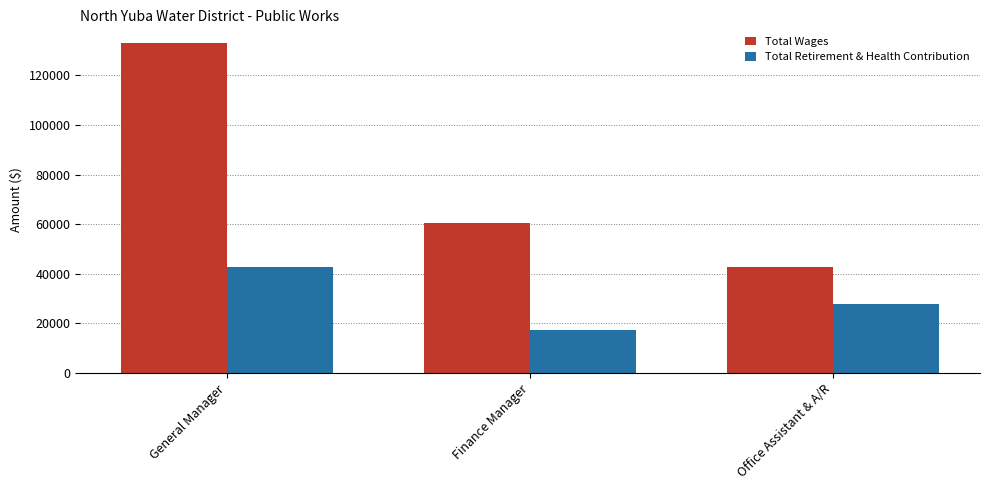

True or false: Total Retirement & Health Contribution has a value of 23536 at Finance Manager.

False